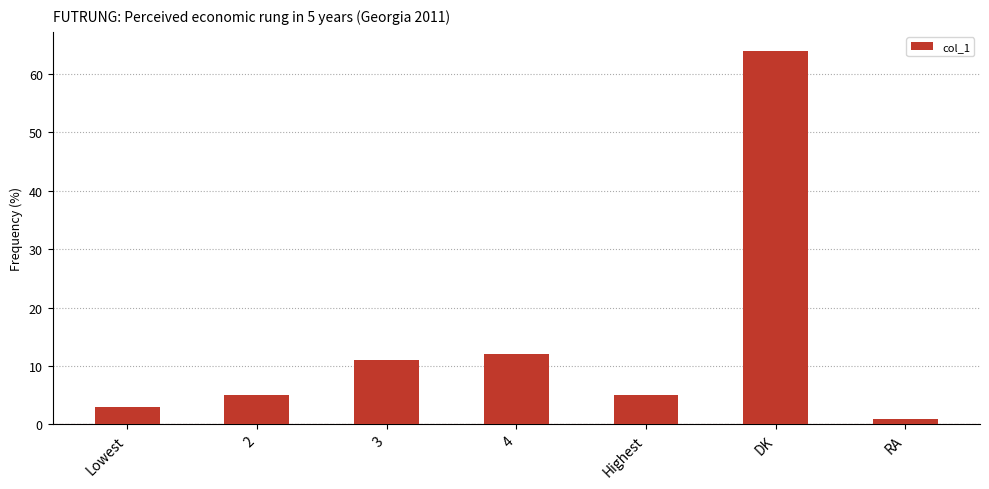

Reading left to right, extract all data points from this chart.

Lowest=3	2=5	3=11	4=12	Highest=5	DK=64	RA=1